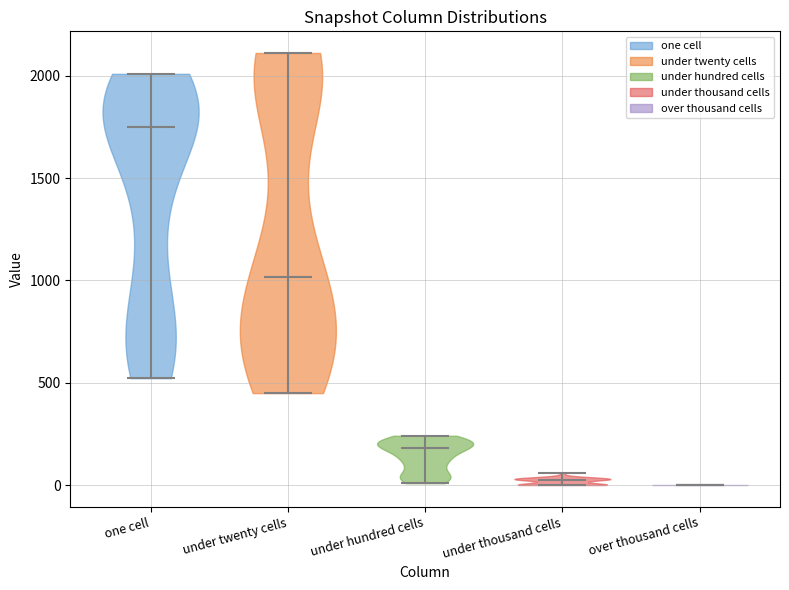

Reading left to right, read every violin against the y-axis: where its median line is, and the lowest and highest points it reaches. The values are not printed on the chart, so give them approximately, as read against the axis.

one cell: median line 1750, lowest point 500, highest point 2000
under twenty cells: median line 1000, lowest point 450, highest point 2100
under hundred cells: median line 200, lowest point 0, highest point 250
under thousand cells: median line 0, lowest point 0, highest point 50
over thousand cells: median line 0, lowest point 0, highest point 0